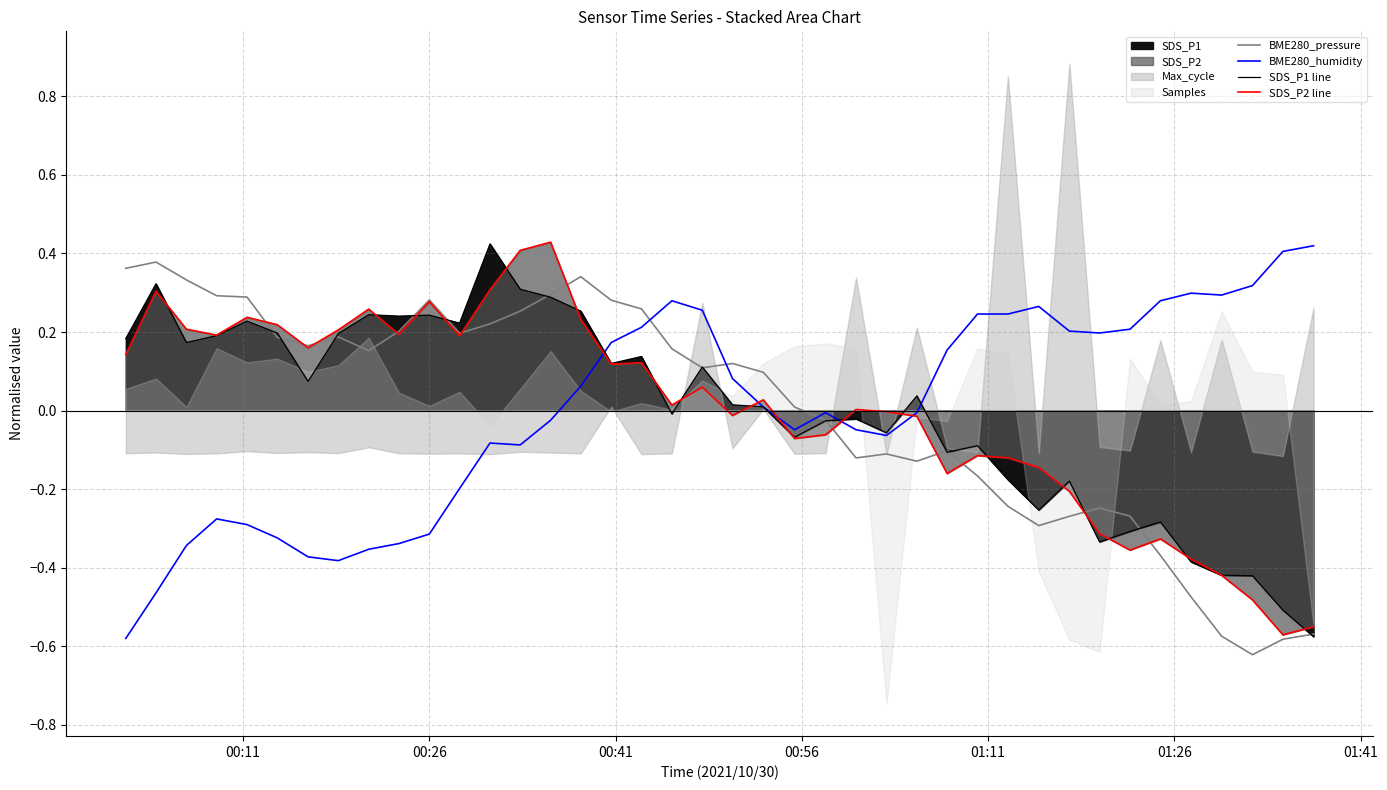

How many lines are shown in the chart?

4